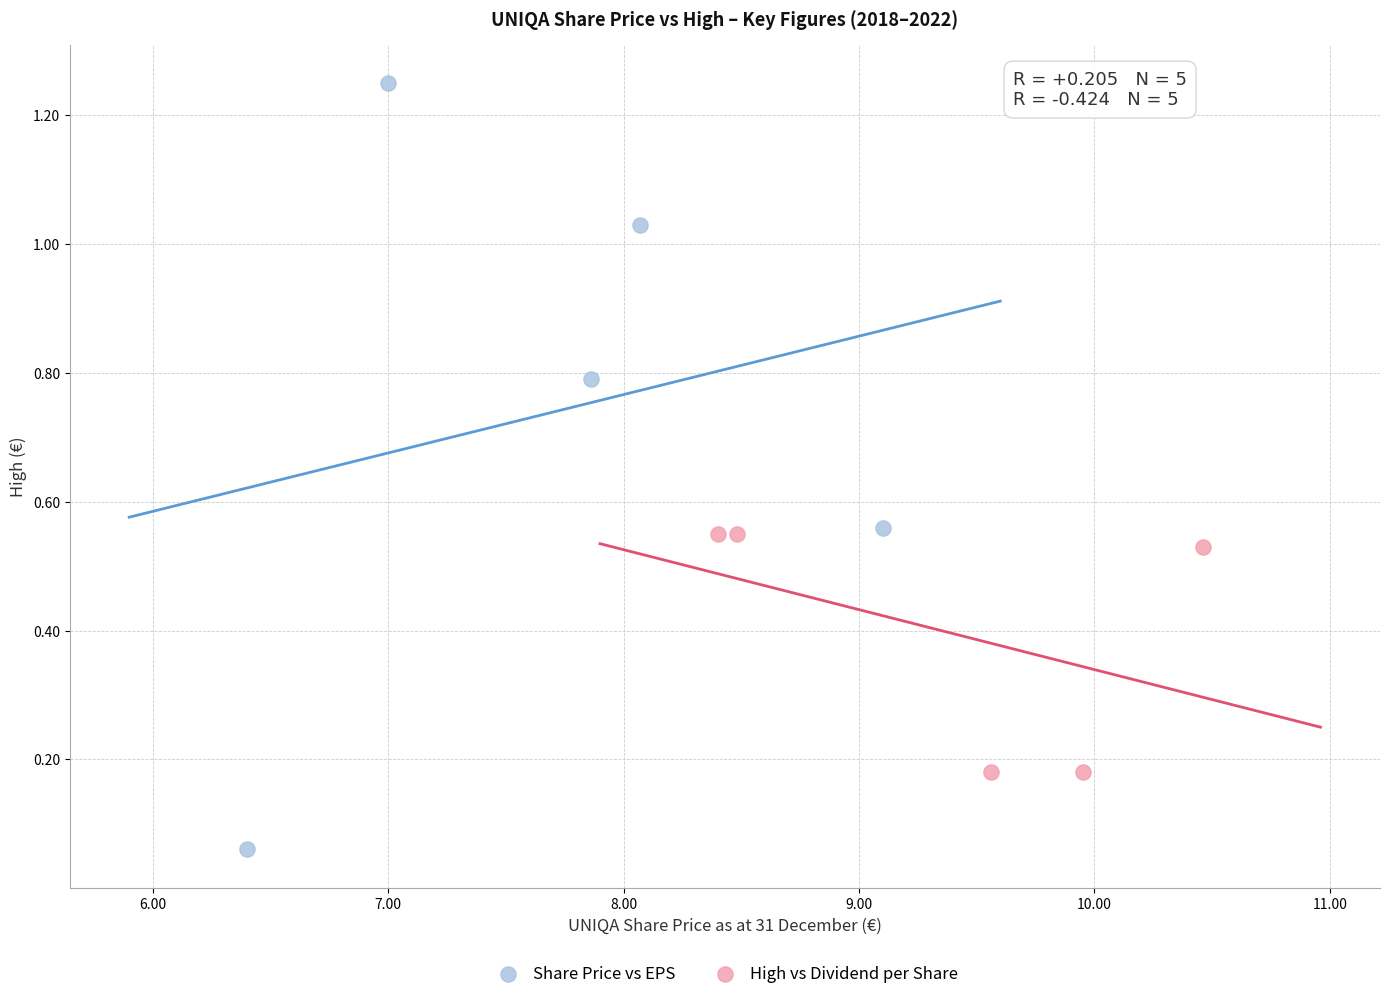

Which series has the largest Y range (max minus min)?

Share Price vs EPS